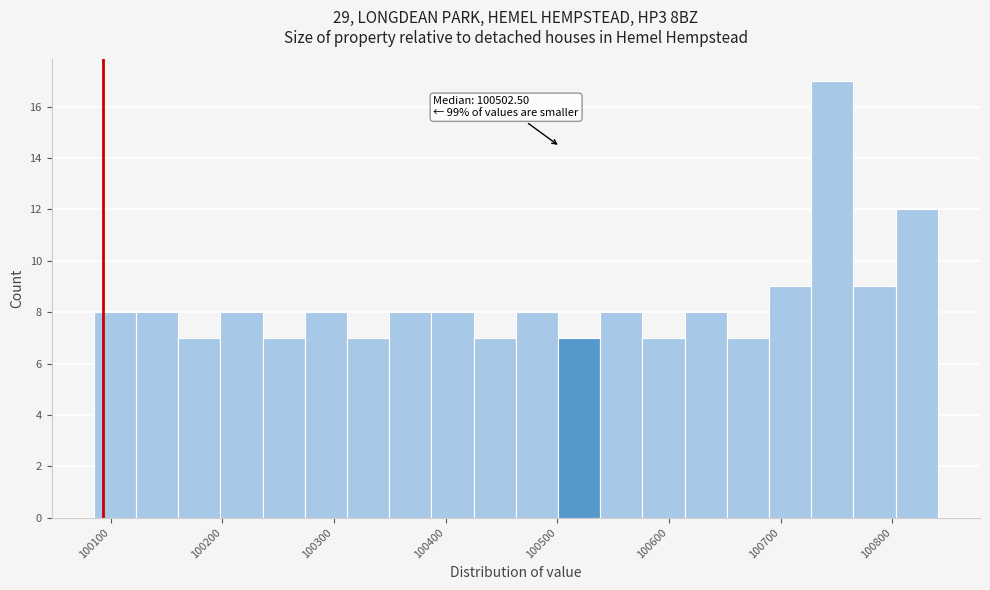

Around what value on the x-axis is the tallest bar? Give the approximate position of its centre, as read against the axis.

100750